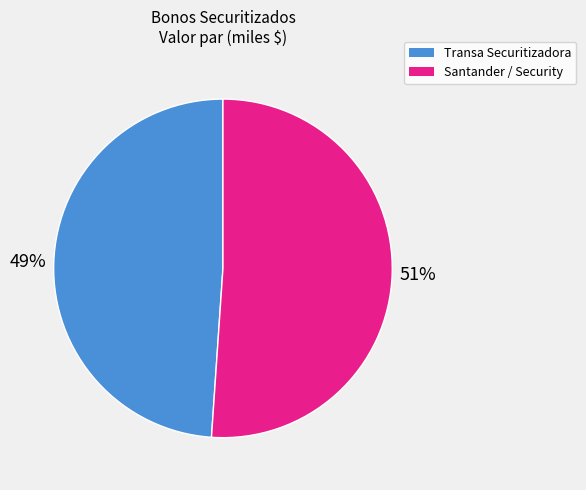

Does any single category account for the majority?

Yes